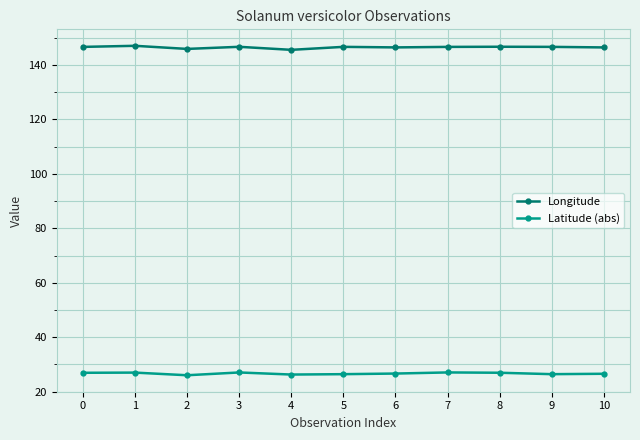

Is it true that Latitude (abs) equals 26.0 at 2?

True